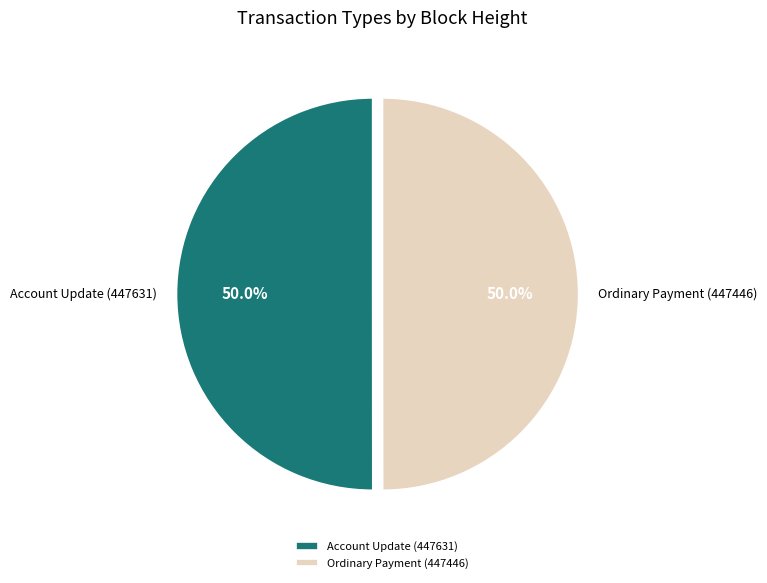

What percentage is NOT represented by Ordinary Payment (447446)?

50.0%